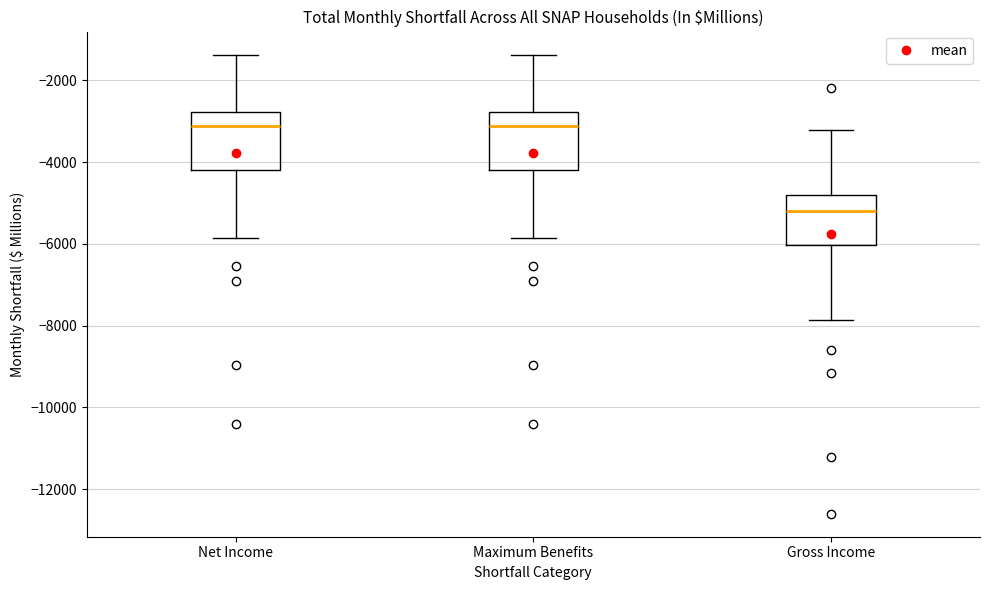

Reading left to right, read every box against the y-axis: the position of its median line, the range the box covers, and the ends of its whiskers. The values are not printed on the chart, so give them approximately, as read against the axis.

Net Income: median -3200, box -4200 to -2800, whiskers -5800 to -1400
Maximum Benefits: median -3200, box -4200 to -2800, whiskers -5800 to -1400
Gross Income: median -5200, box -6000 to -4800, whiskers -7800 to -3200